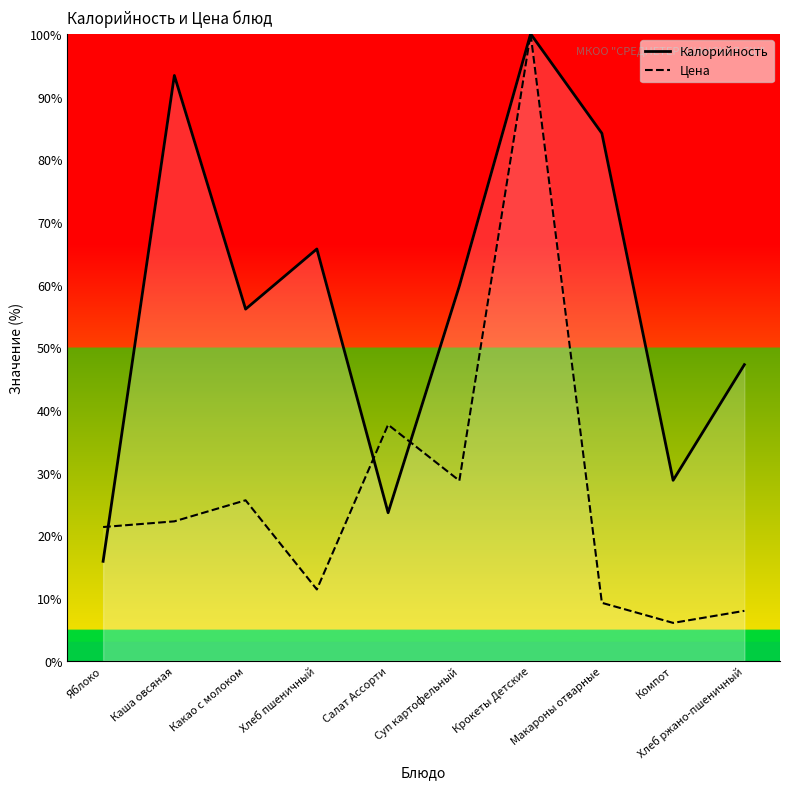

What is the label of the 2nd point from the left?

Каша овсяная